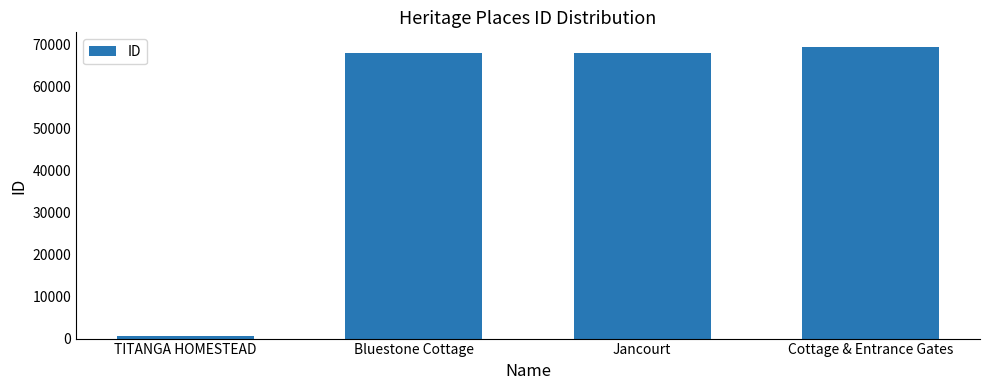

What is the label of the 3rd bar from the left?

Jancourt